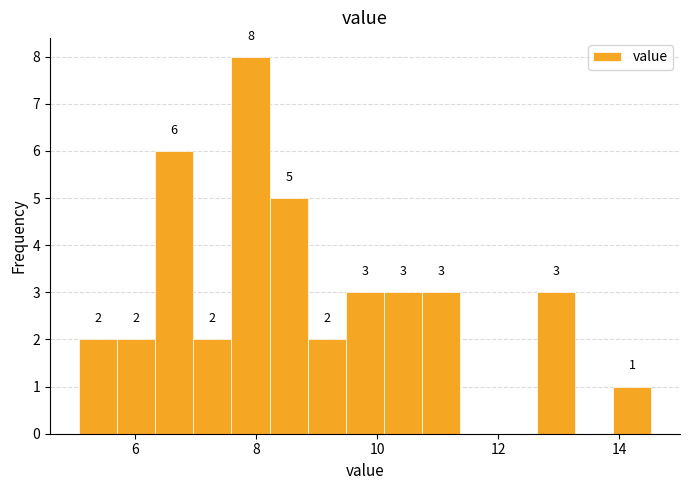

Read against the x-axis, roughly where is the centre of the tallest bar?

8.0